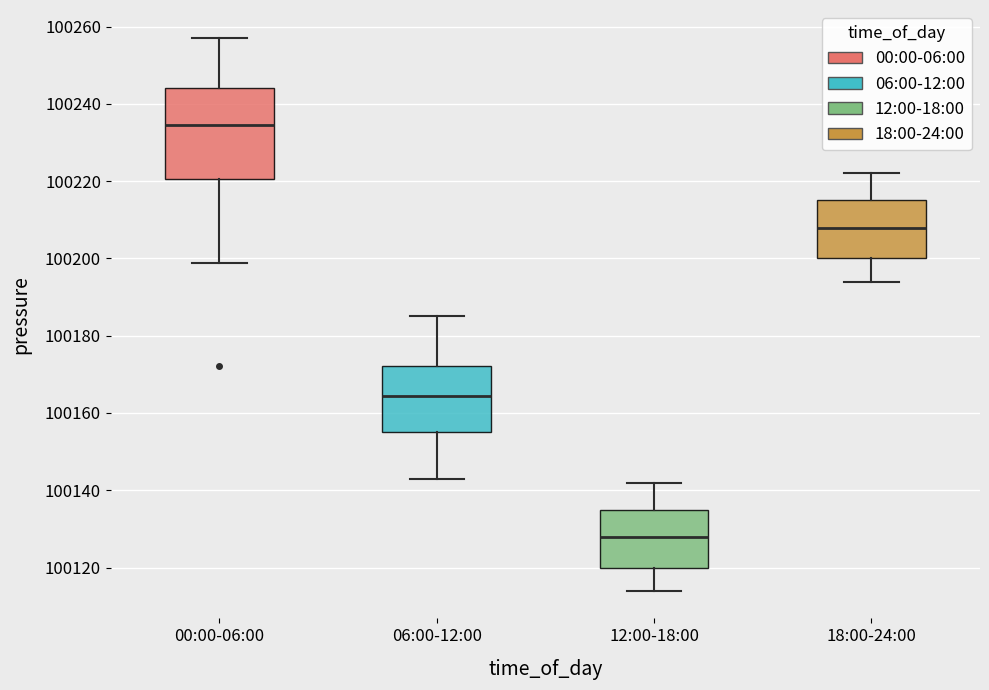

Which box has the highest median line?

00:00-06:00